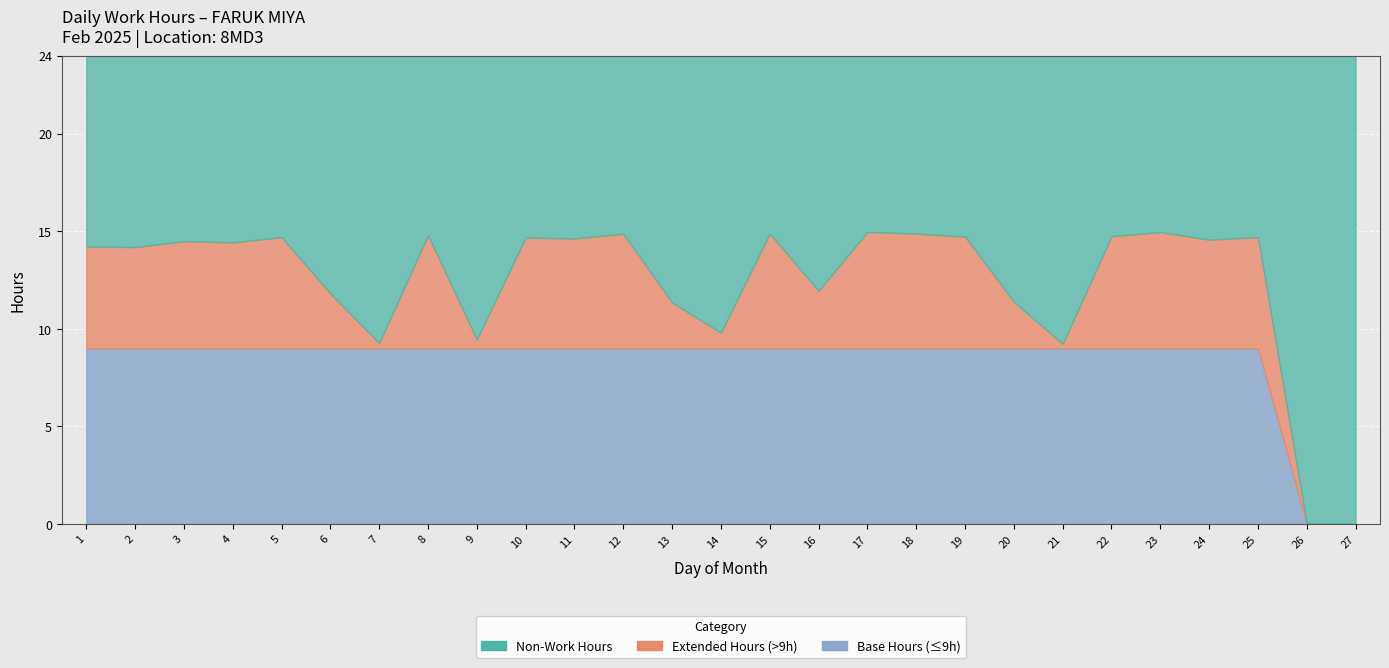

The value of Low (hours) at 7 is 9.3. True or false?

True